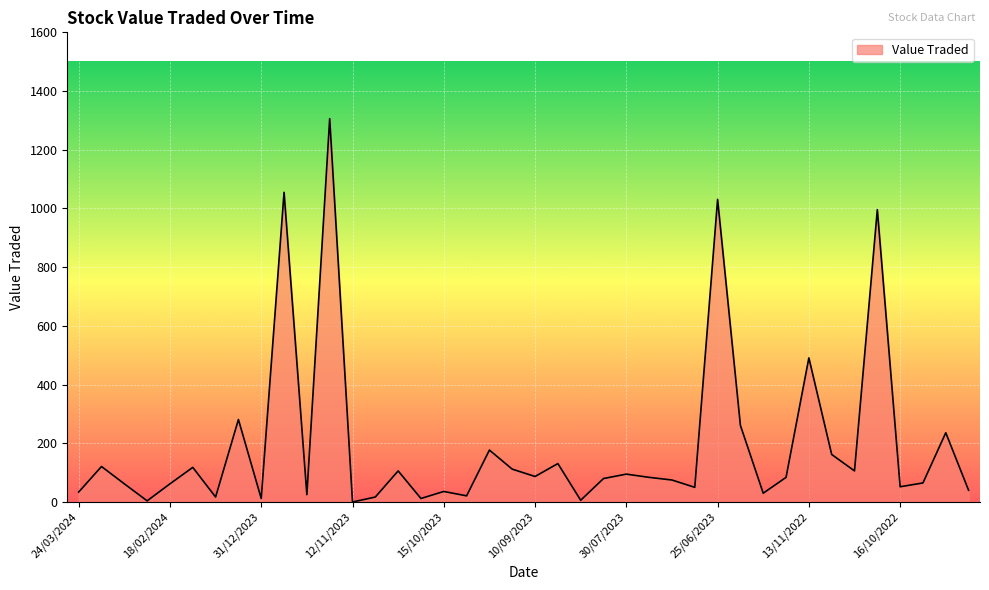

What is the difference between the maximum and minimum values?

1306